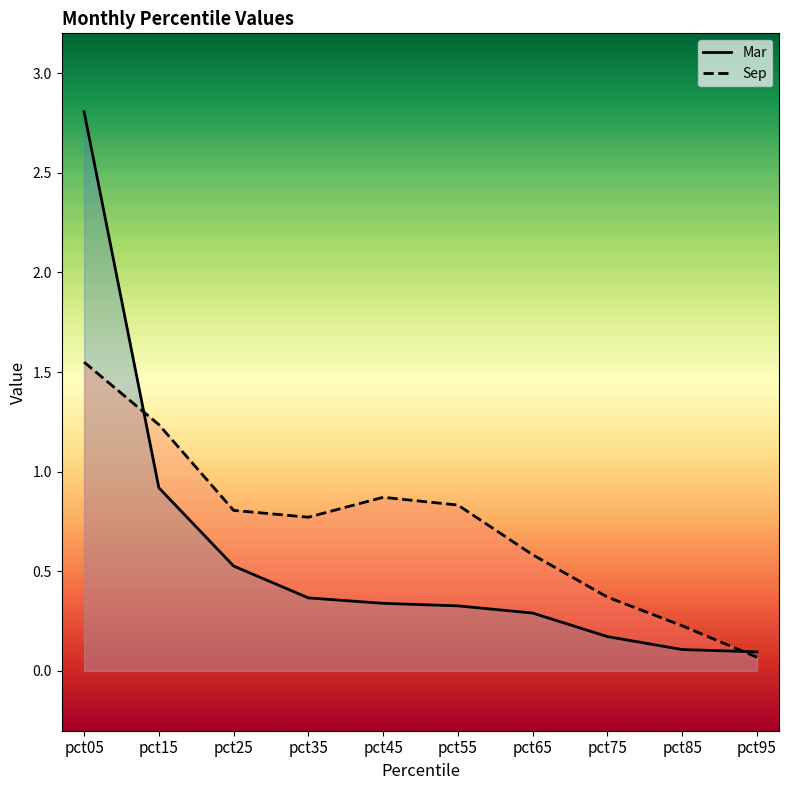

The Sep series shows 0.8 at pct55. True or false?

True